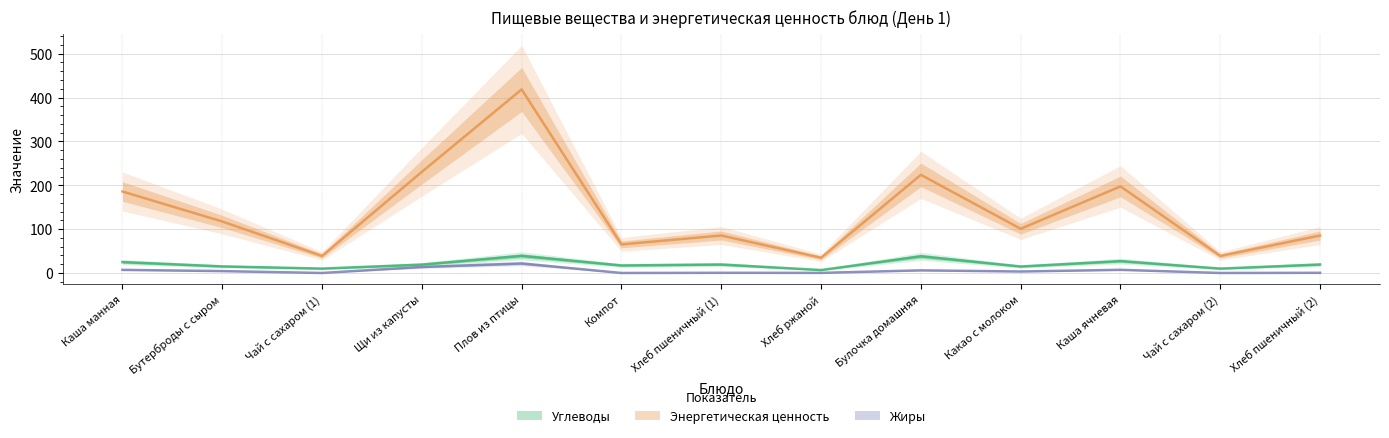

What is the sum of the Жиры values at Бутерброды с сыром and Булочка домашняя?

10.3